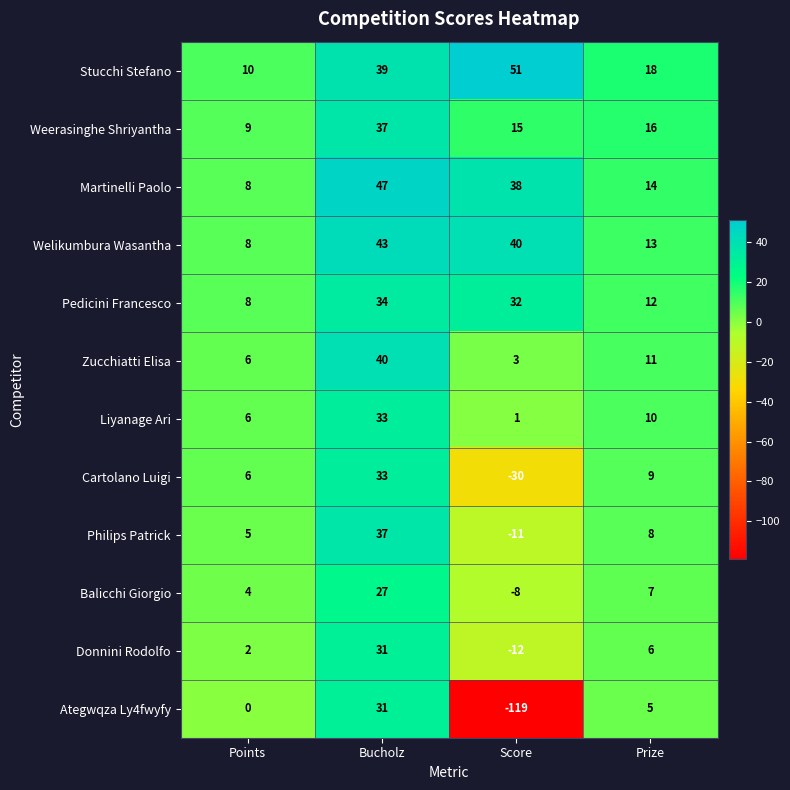

The Ategwqza Ly4fwyfy series shows 0 at Points. True or false?

True